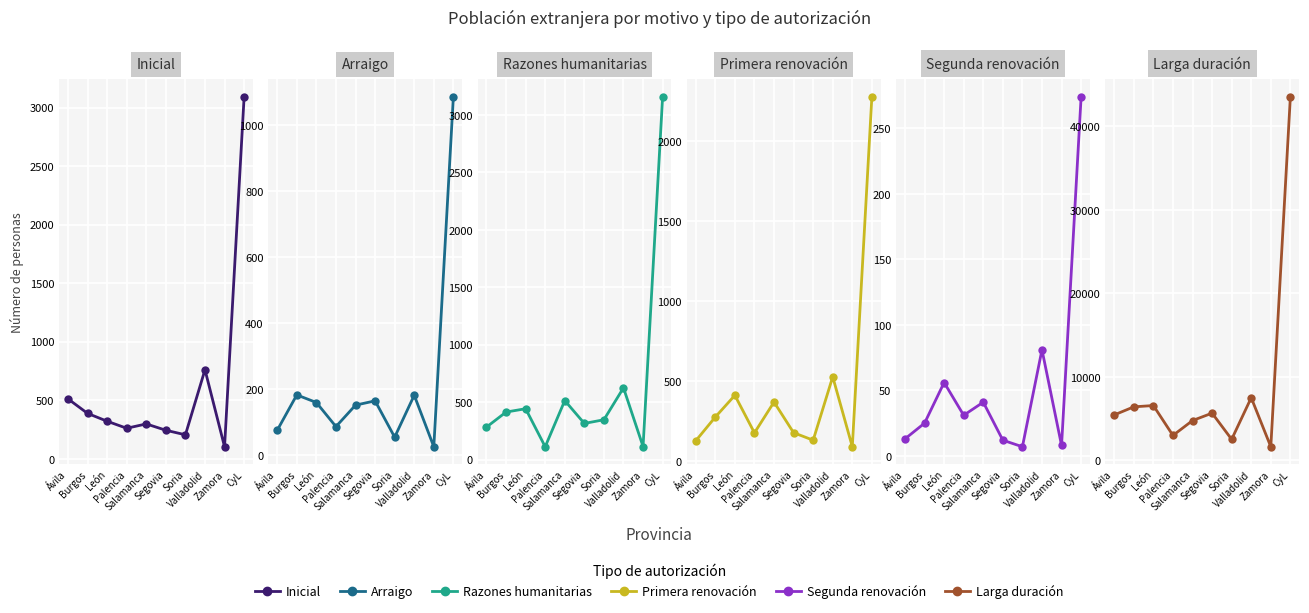

Is this an area chart (filled region under the line)?

No